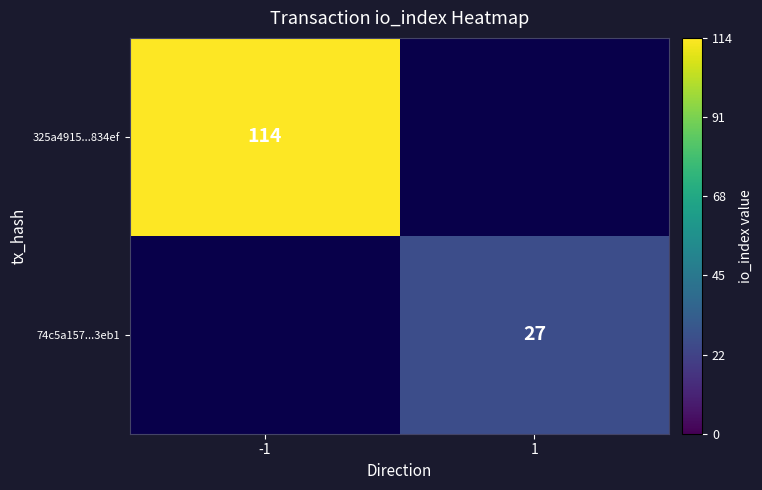

Count the number of data series in this chart.

2